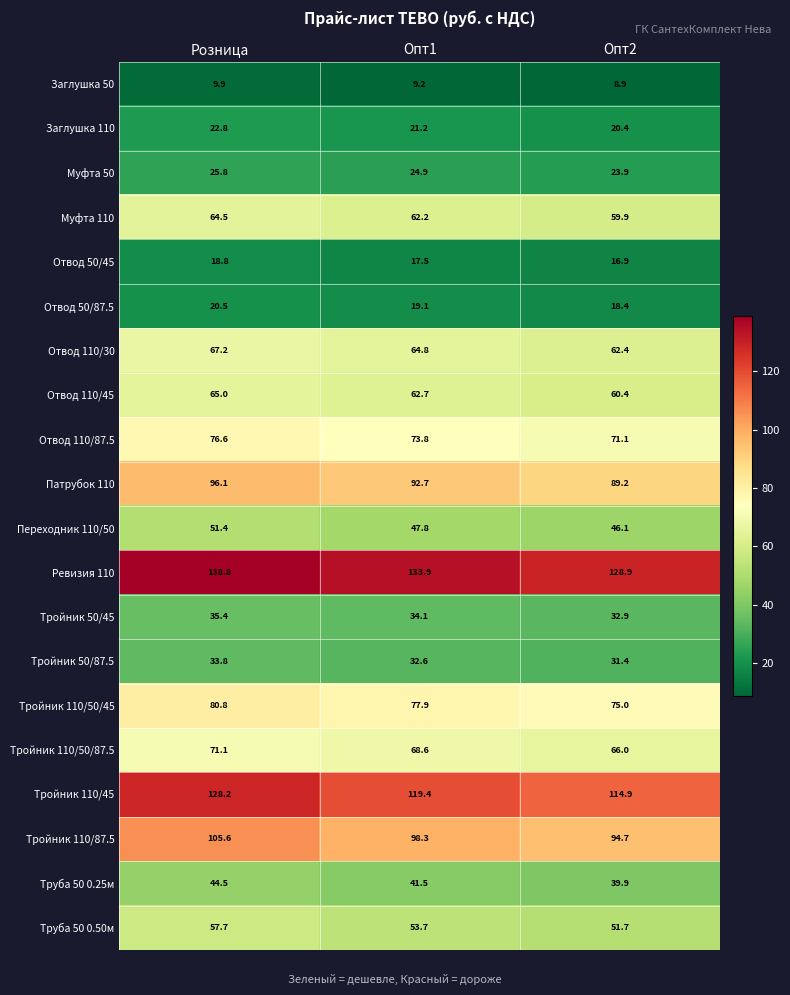

What is the approximate value of Тройник 110/50/45 at Опт1?

77.9